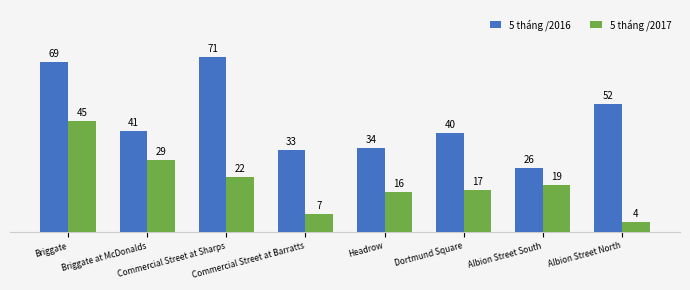

What is the highest value of the 5 tháng /2017 series?

45